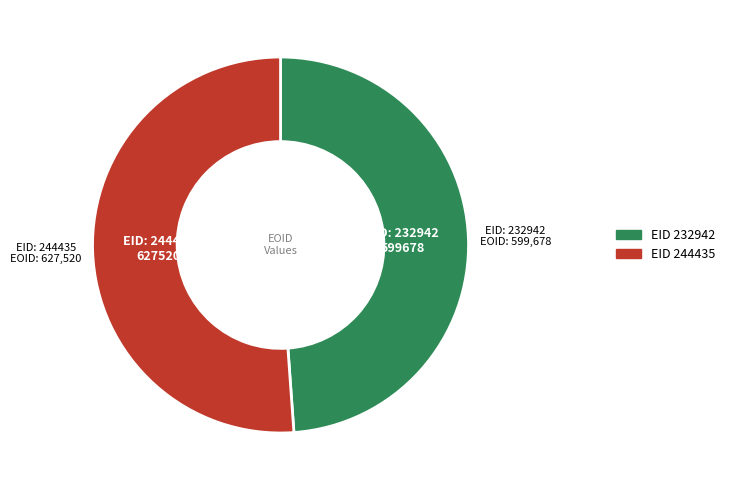

Is there any slice that represents more than half of the pie?

Yes